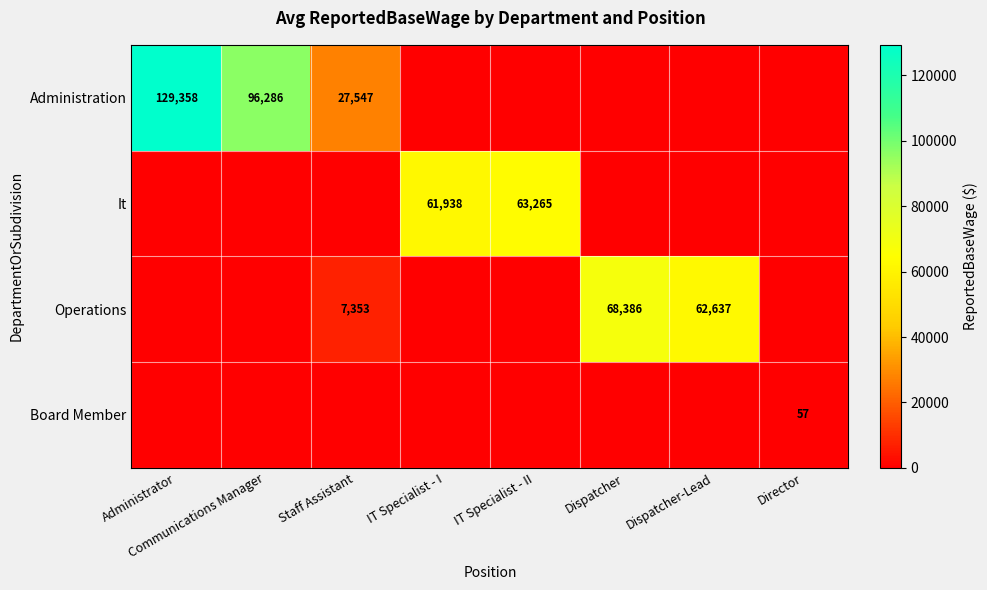

True or false: It has a value of 92584 at IT Specialist - II.

False